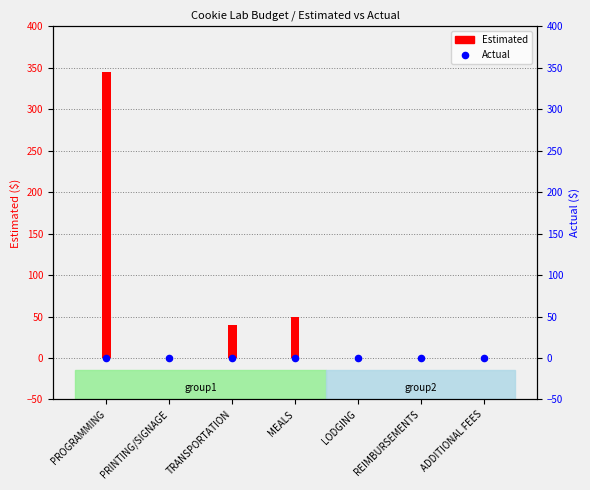

What are all the series names shown in the legend?

Estimated, Actual